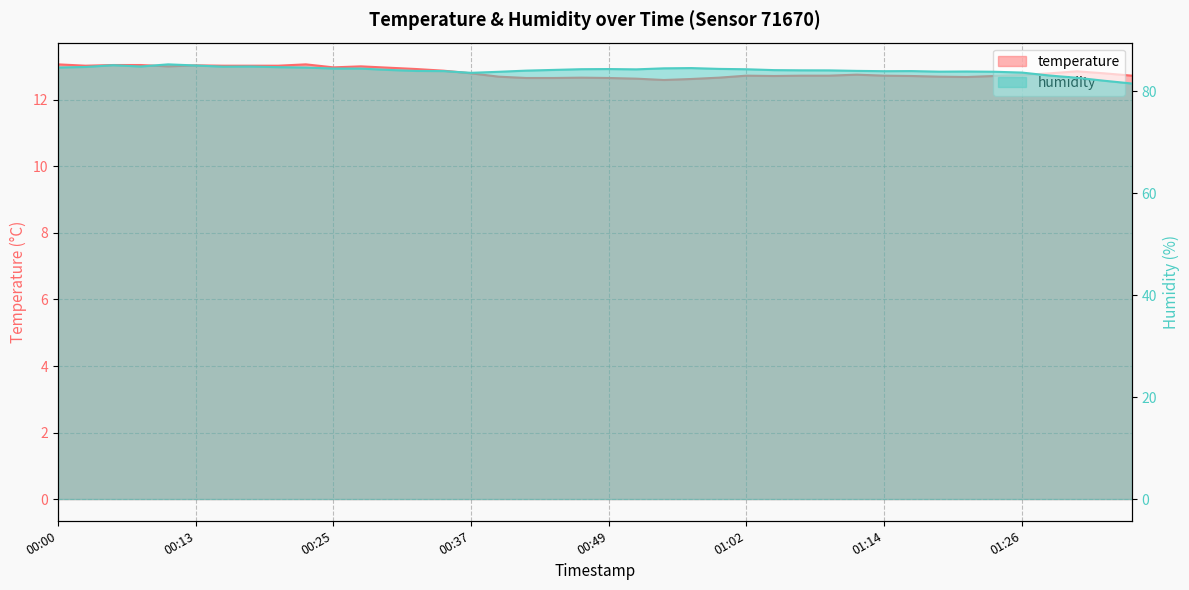

At which label is temperature closest to 12?

00:54